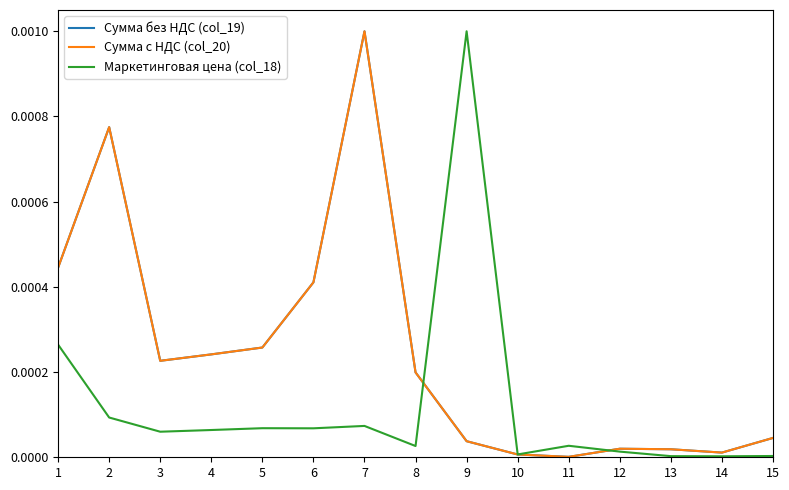

Does the chart have visible grid lines?

No